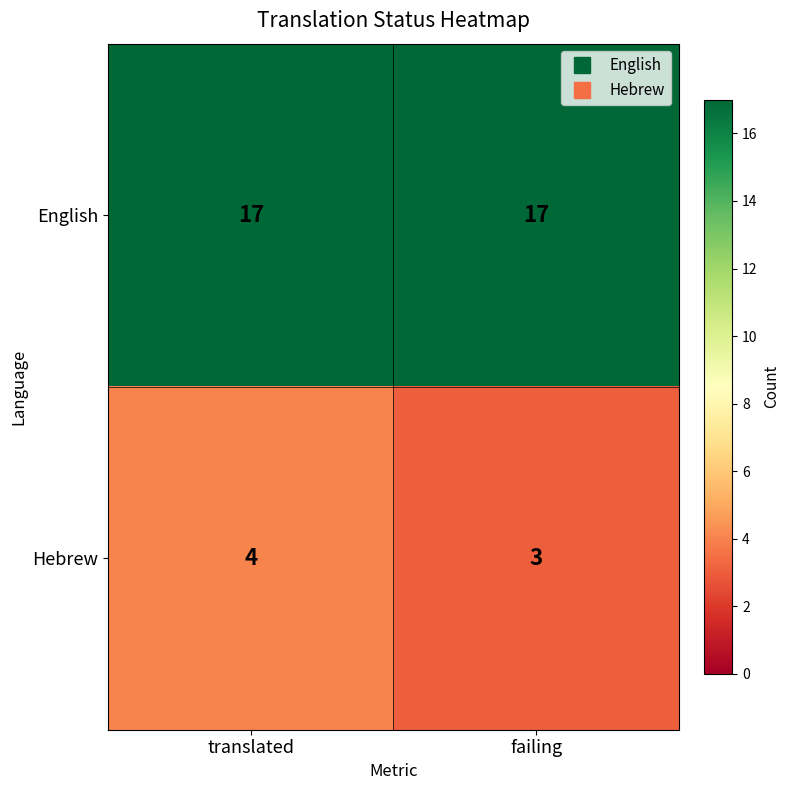

What is the average value of the Hebrew series?

4